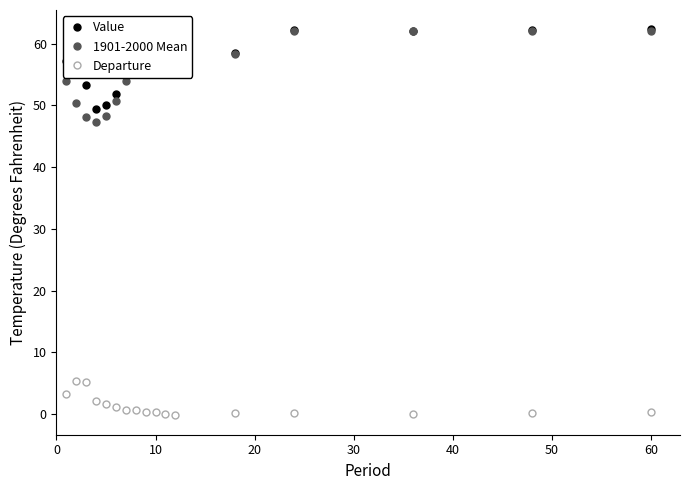

How many distinct data groups are displayed?

3